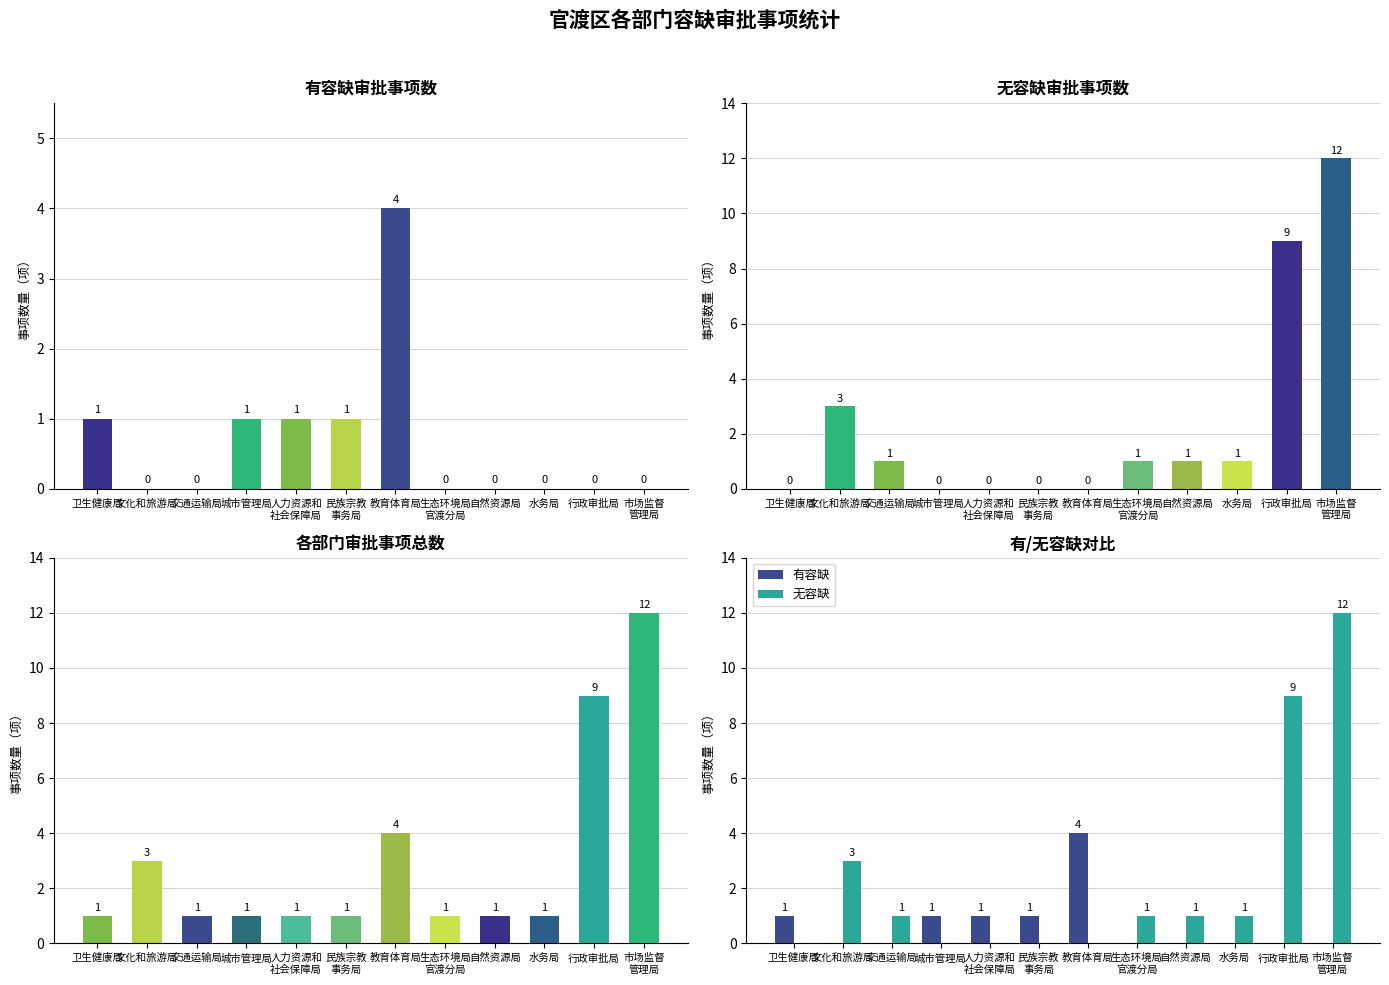

Where is 无容缺 nearest to the value 6?

文化和旅游局